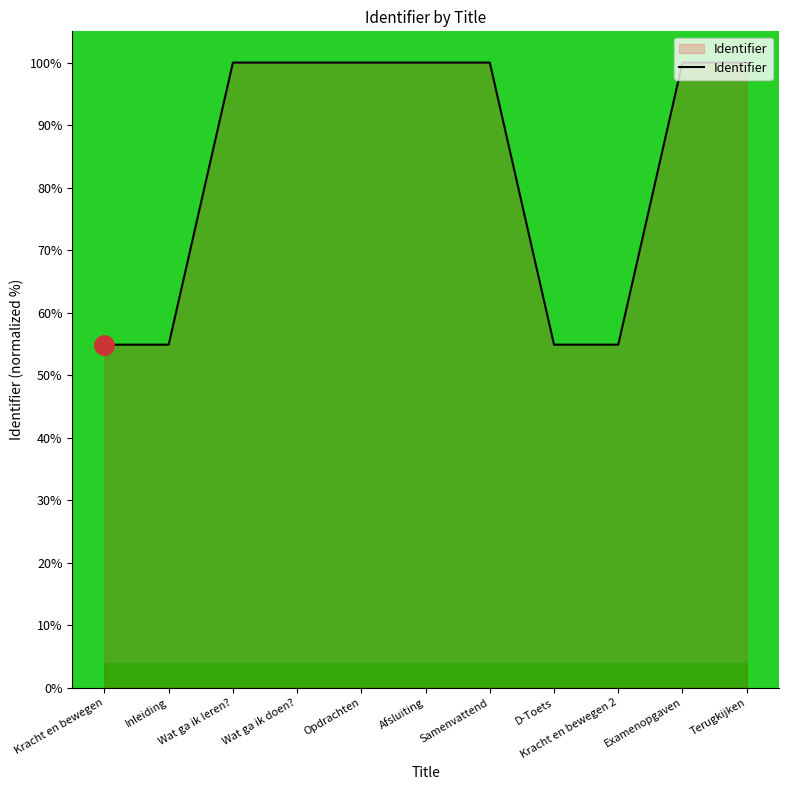

How many values are below 99?

4